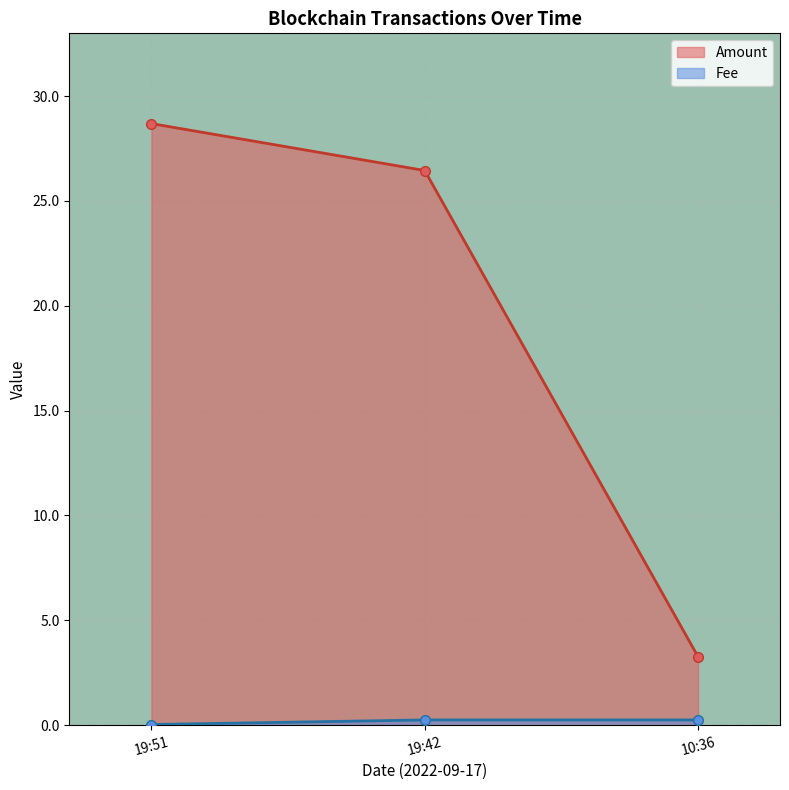

The value of Amount at 19:42 is 18.5. True or false?

False